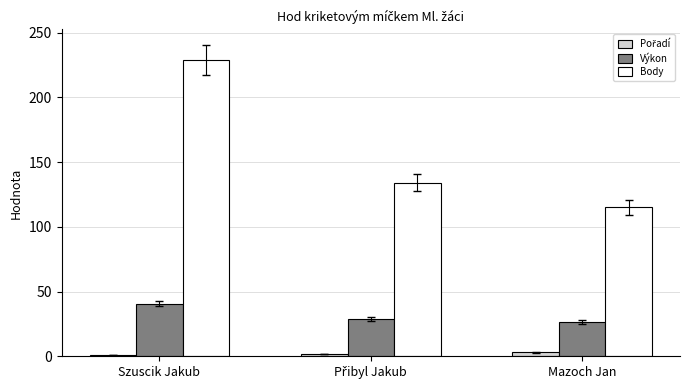

How many bars are there in total?

9